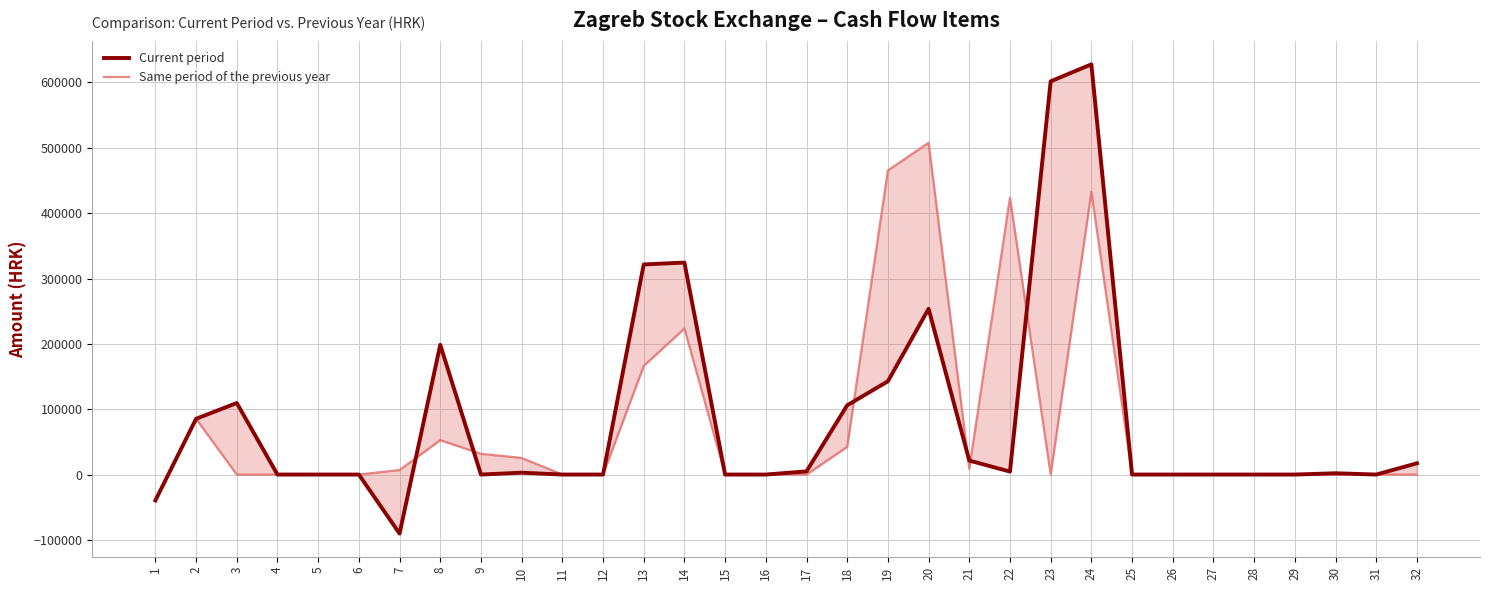

Which category has the lowest value in the Same period of the previous year series?

1